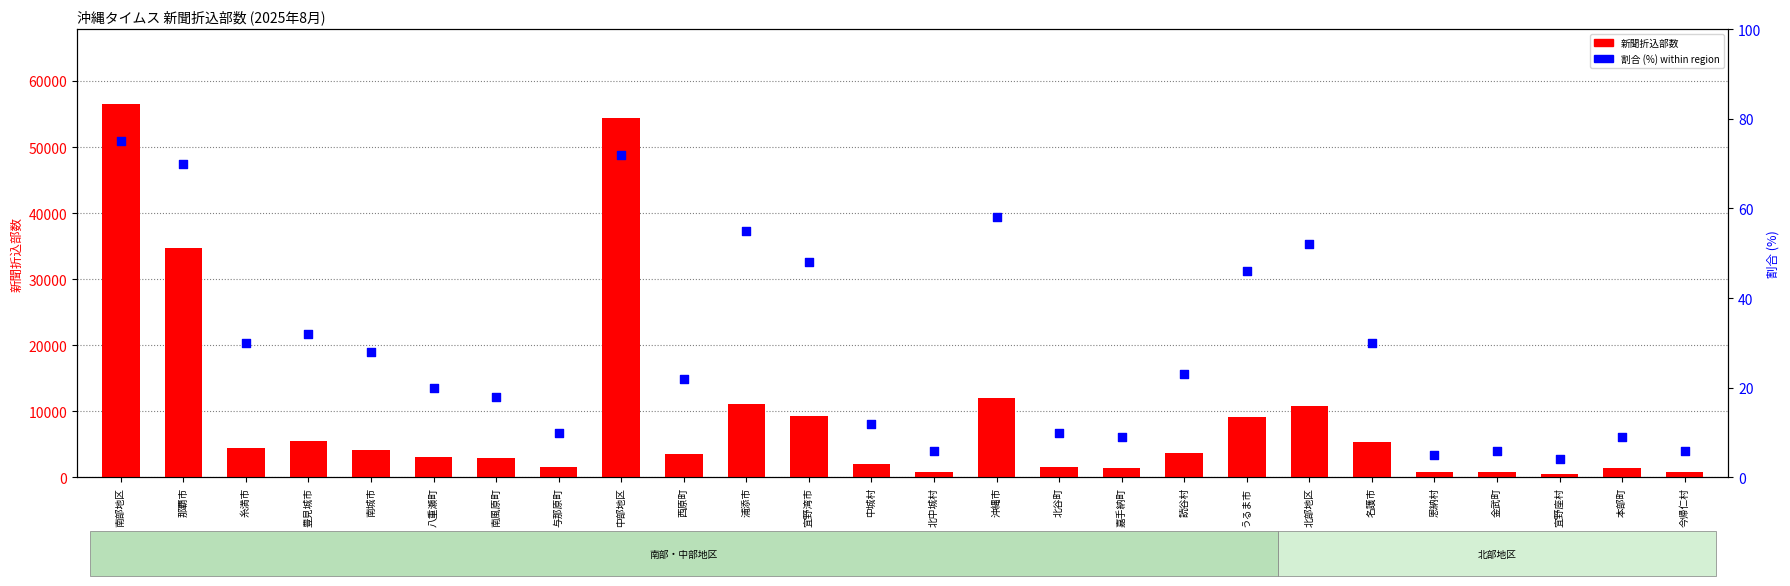

Is the value of 割合 (%) within region at 南城市 greater than the value of 新聞折込部数 at 南風原町?

No